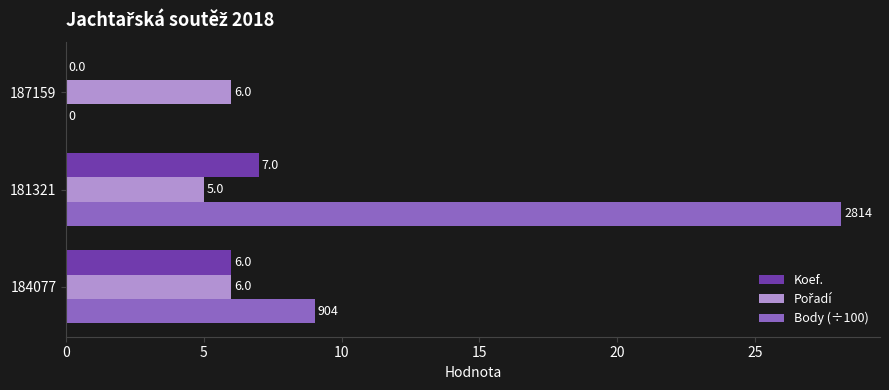

The Body (÷100) series shows 17.6 at 181321. True or false?

False